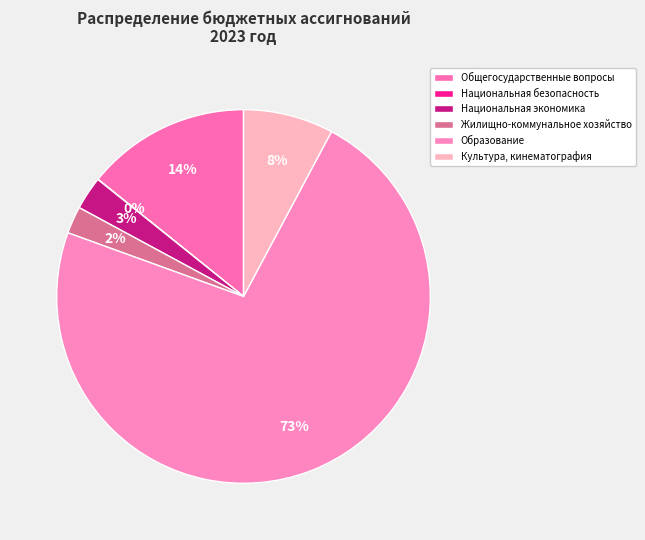

Which category has the smallest portion of the pie?

Национальная безопасность